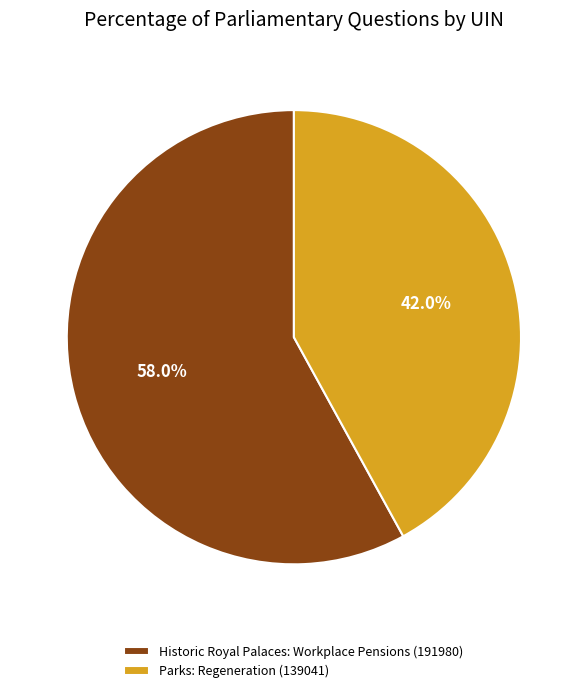

The Parks: Regeneration (139041) slice represents 55% of the pie. True or false?

False